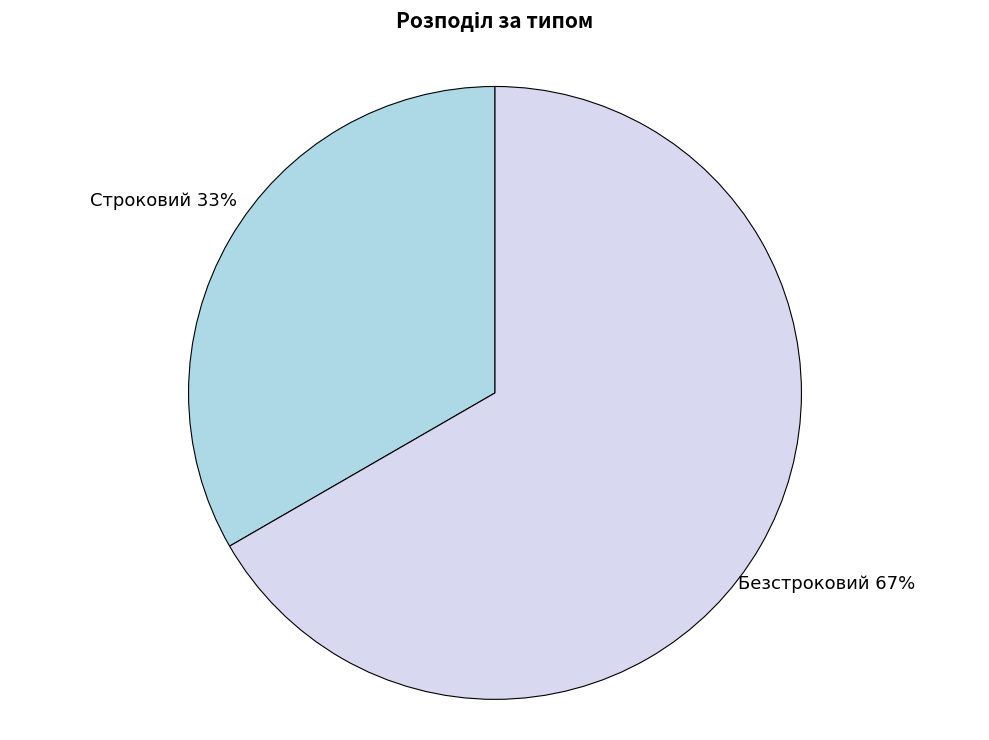

To the nearest percent, what is the average slice percentage?

50%